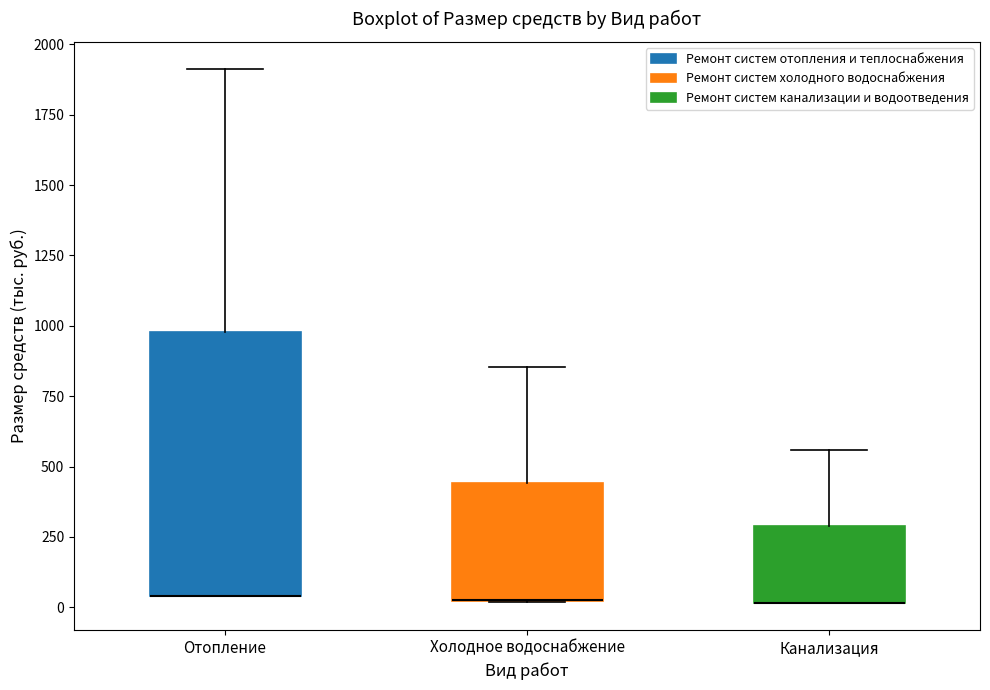

Reading left to right, read every box against the y-axis: the position of its median line, the range the box covers, and the ends of its whiskers. The values are not printed on the chart, so give them approximately, as read against the axis.

Отопление: median 50 (drawn on the box's lower edge), box 50 to 1000, whiskers 50 to 1900
Холодное водоснабжение: median 50 (drawn on the box's lower edge), box 0 to 450, whiskers 0 to 850
Канализация: median 0 (drawn on the box's lower edge), box 0 to 300, whiskers 0 to 550